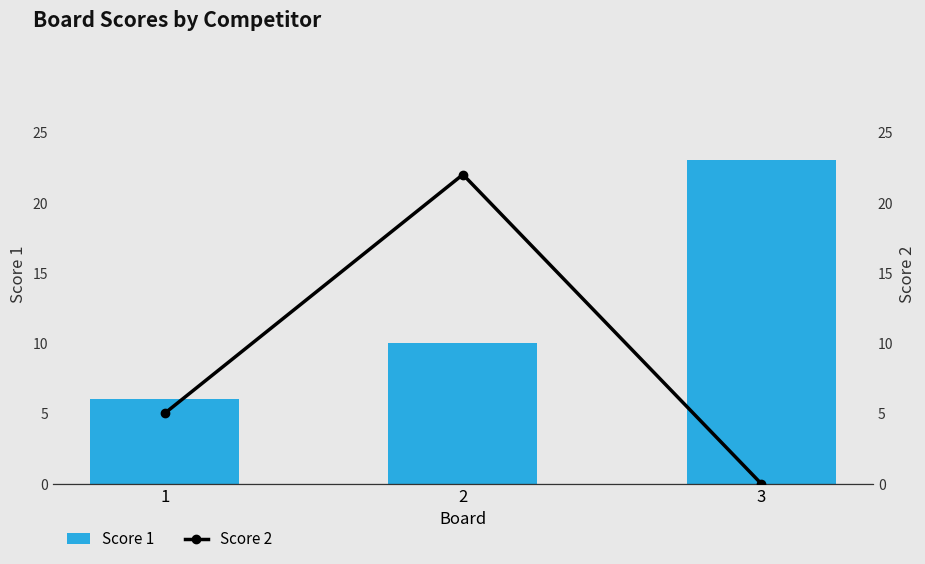

Which category has the highest value across all series?

3